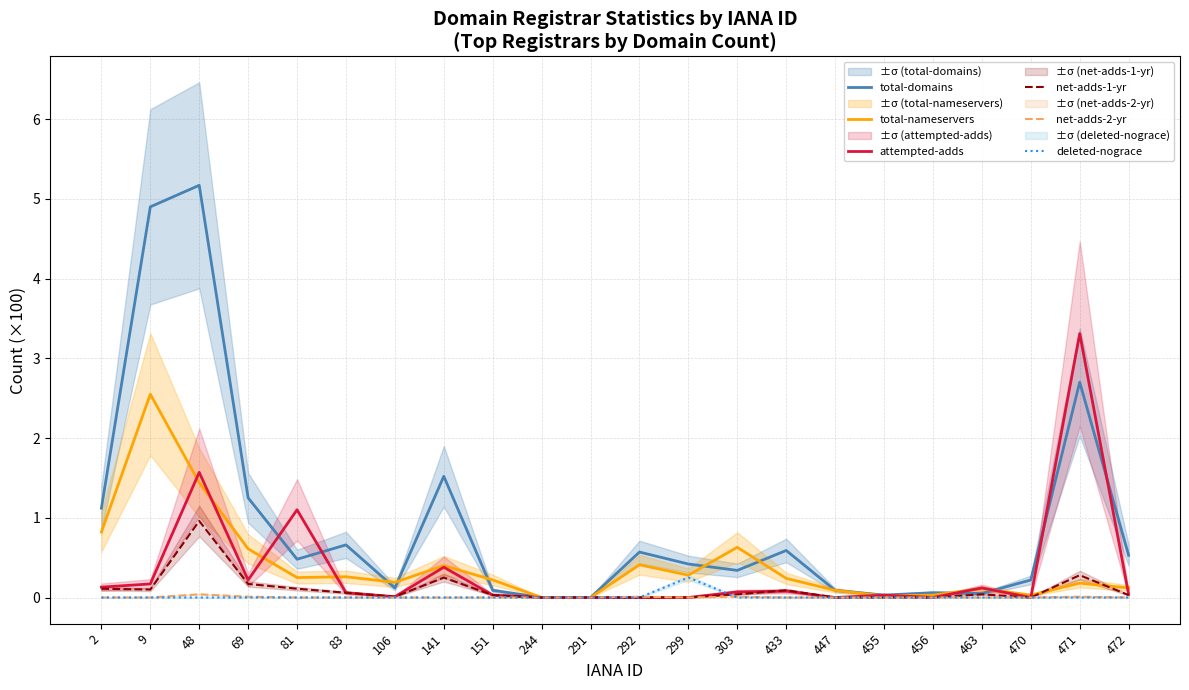

Rank the categories by deleted-nograce value from highest to lowest.

299, 2, 9, 48, 69, 81, 83, 106, 141, 151, 244, 291, 292, 303, 433, 447, 455, 456, 463, 470, 471, 472